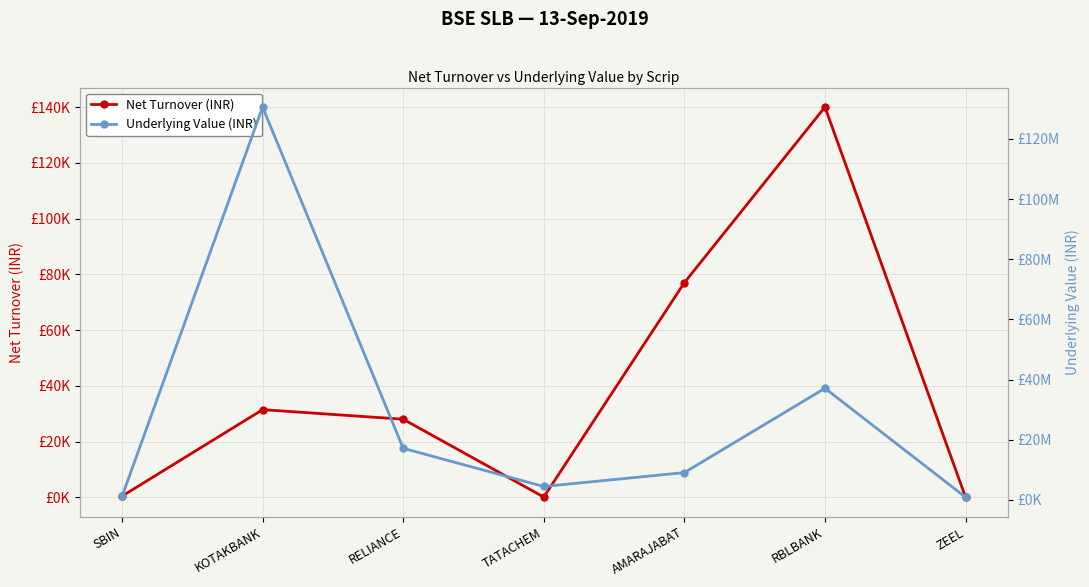

What is the label of the 7th point from the left?

ZEEL